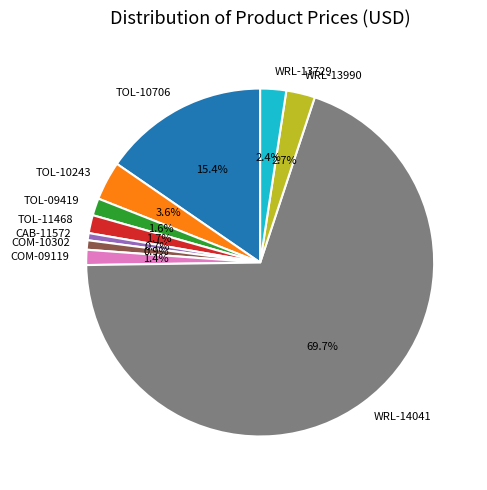

What portion of the pie excludes TOL-09419?

98.4%